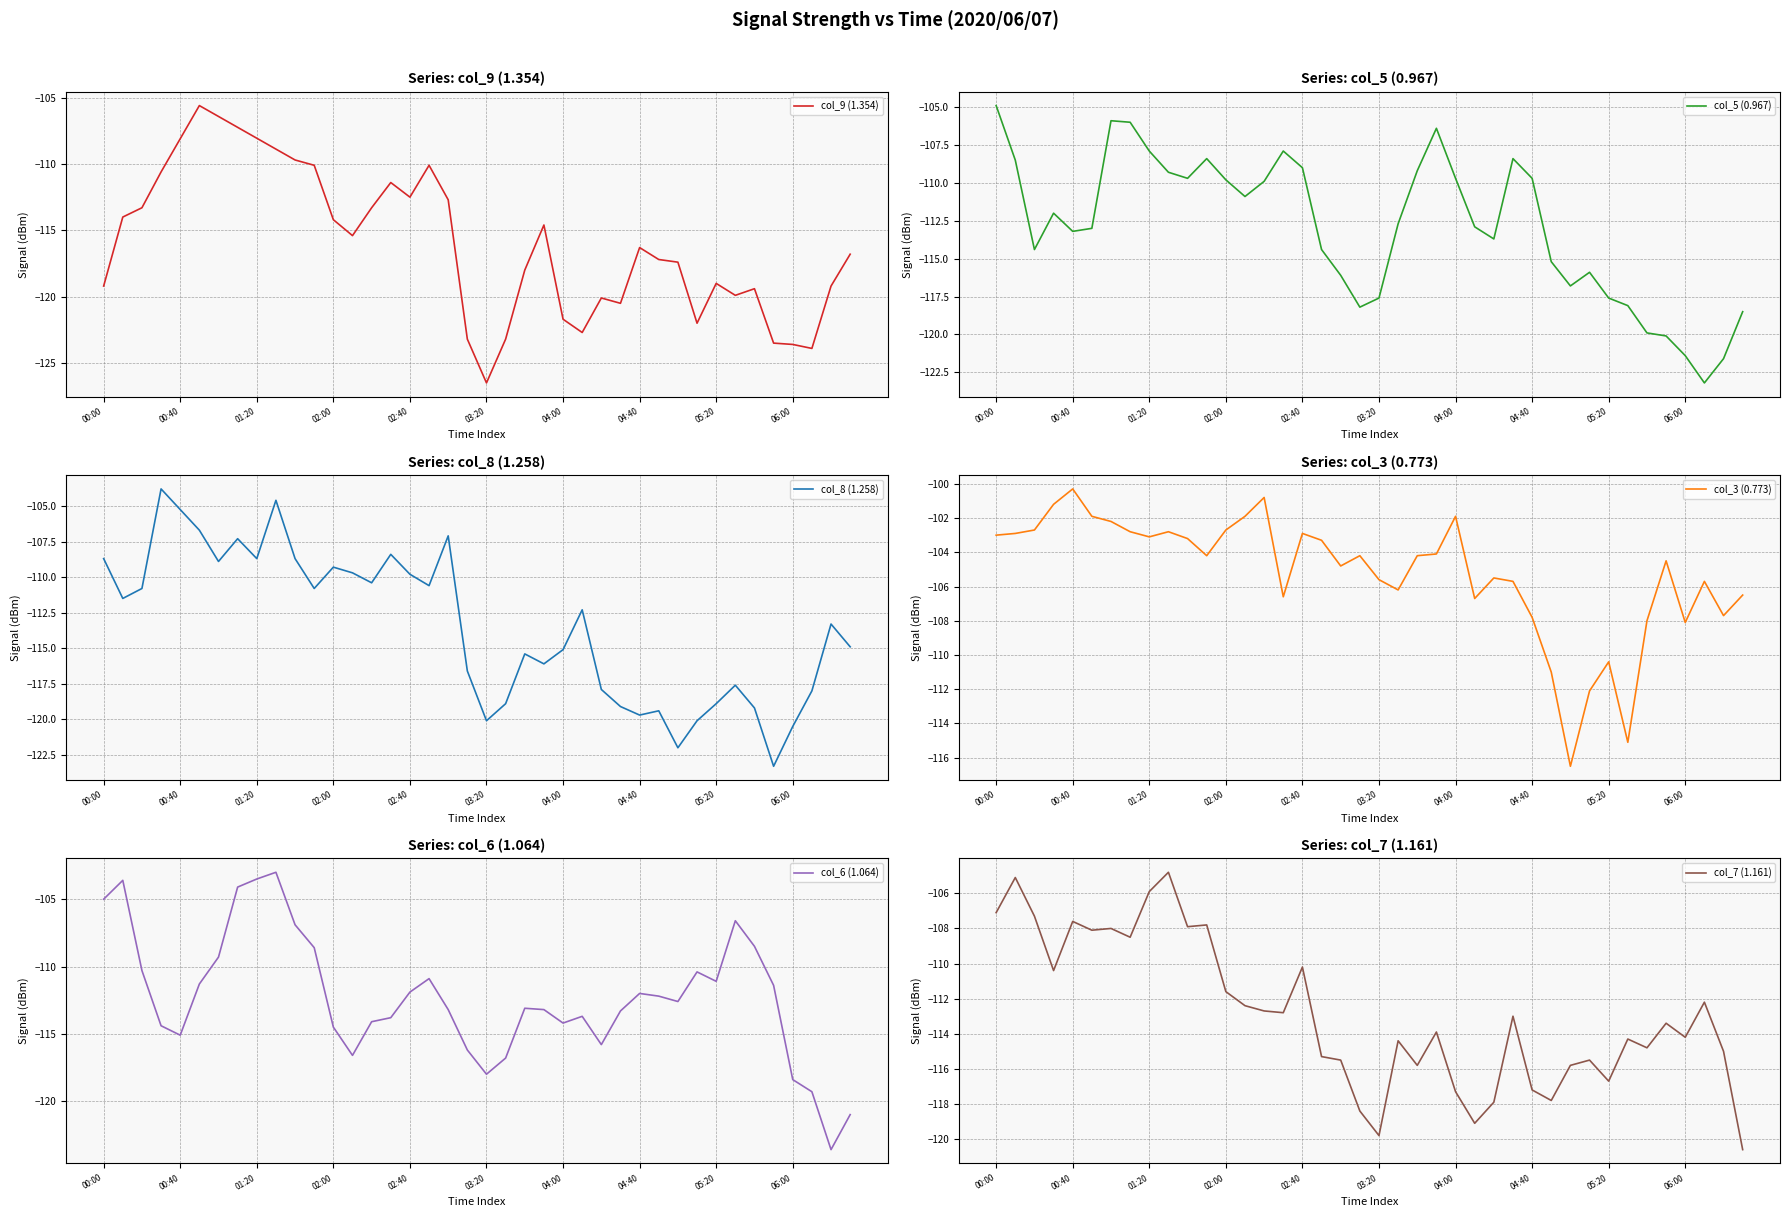

What is the minimum value for col_5 (0.967)?

-123.2